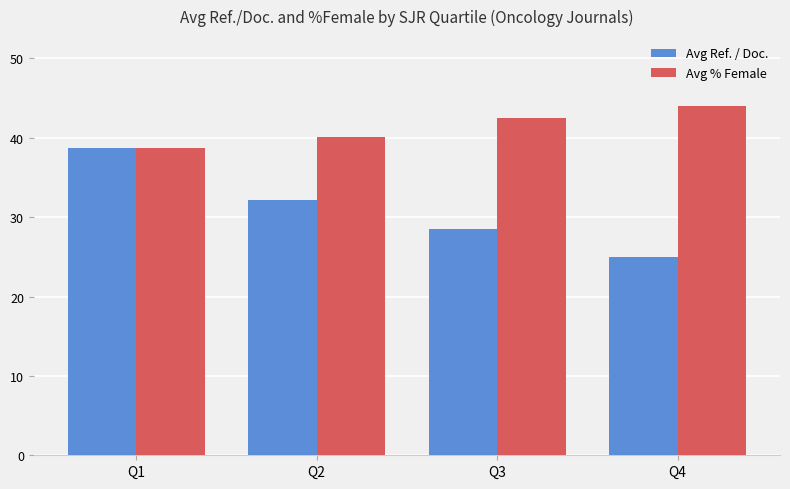

What is the value of the Avg % Female bar at the 2nd from the left?

40.1